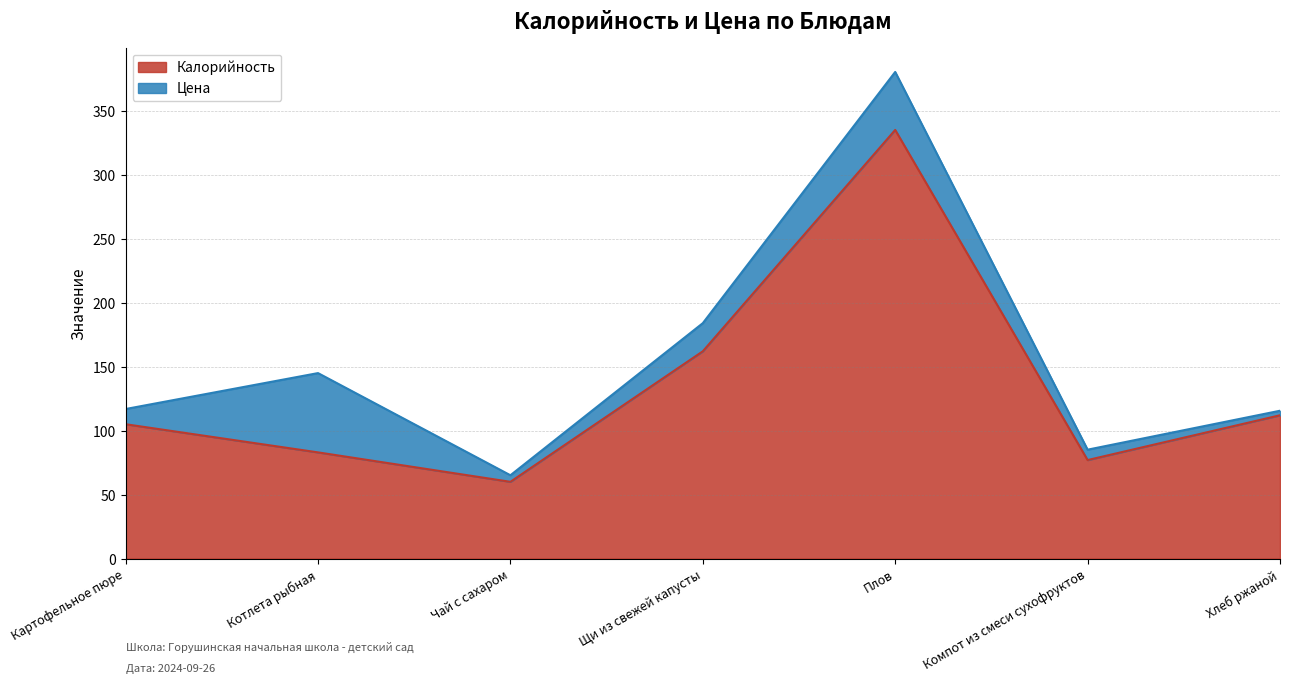

Rank the categories by value from lowest to highest.

Чай с сахаром, Компот из смеси сухофруктов, Котлета рыбная, Картофельное пюре, Хлеб ржаной, Щи из свежей капусты, Плов